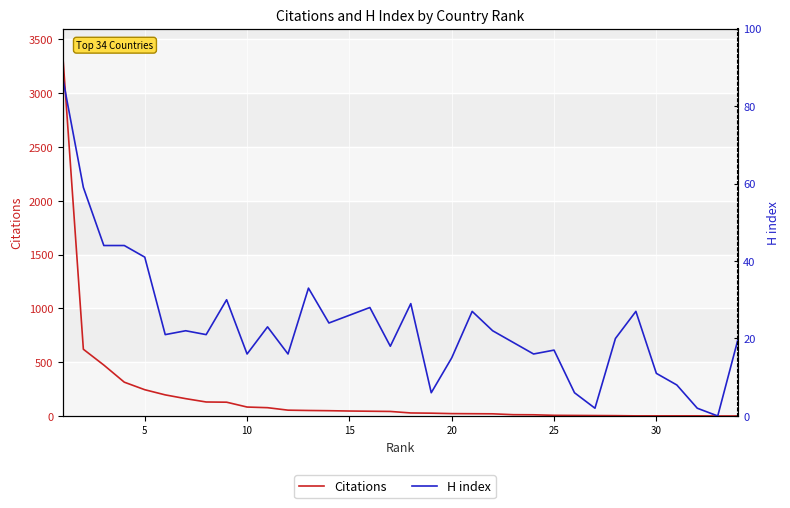

Reading left to right, list all the values displayed in this chart.

Citations: 3338	620	473	314	244	196	161	130	128	83	77	54	51	49	46	44	42	28	26	22	21	20	12	11	6	5	4	3	1	1	1	1	0	0
H index: 87	59	44	44	41	21	22	21	30	16	23	16	33	24	26	28	18	29	6	15	27	22	19	16	17	6	2	20	27	11	8	2	0	20